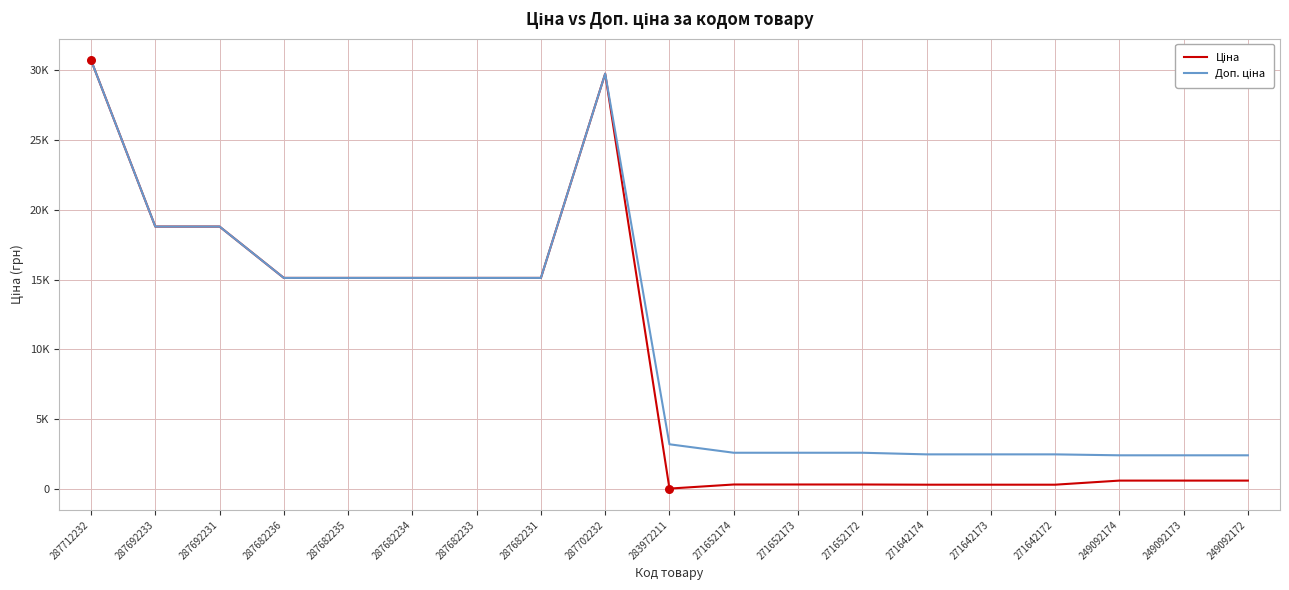

Which series has the largest total across all categories?

Доп. ціна